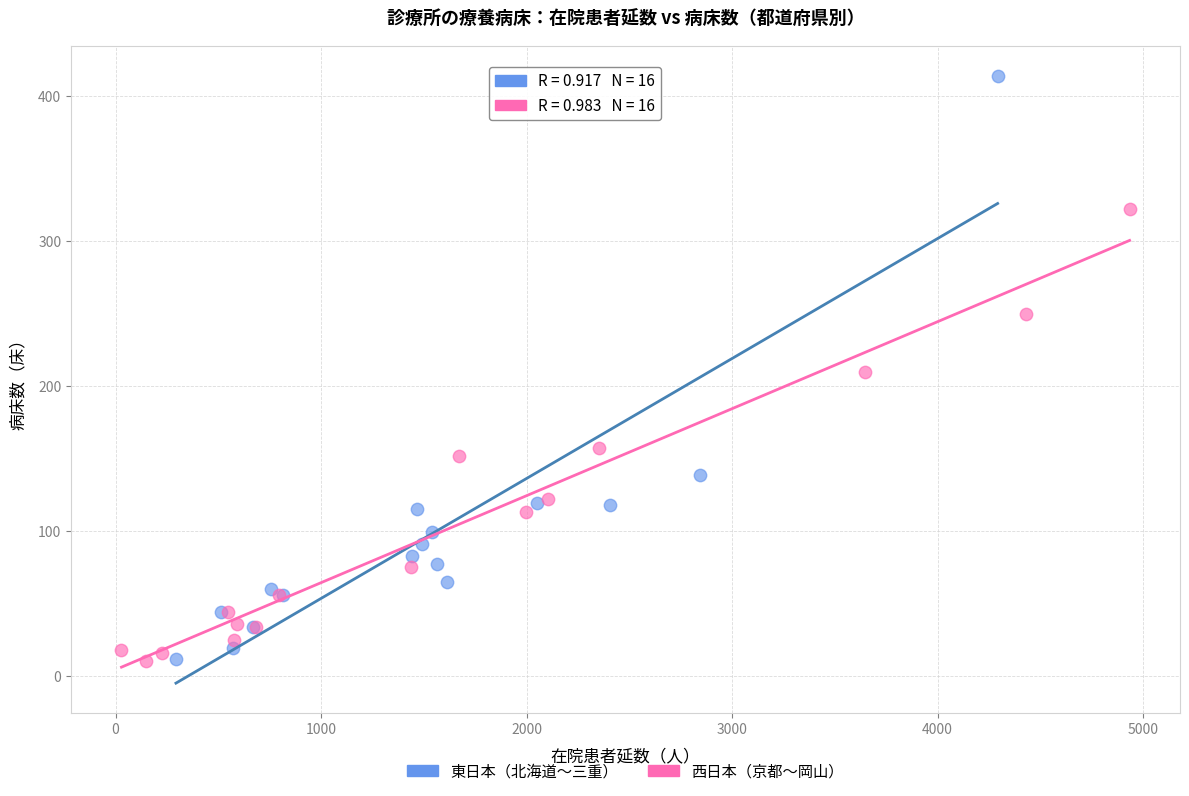

Which series contains the highest Y value?

東日本（北海道〜三重）